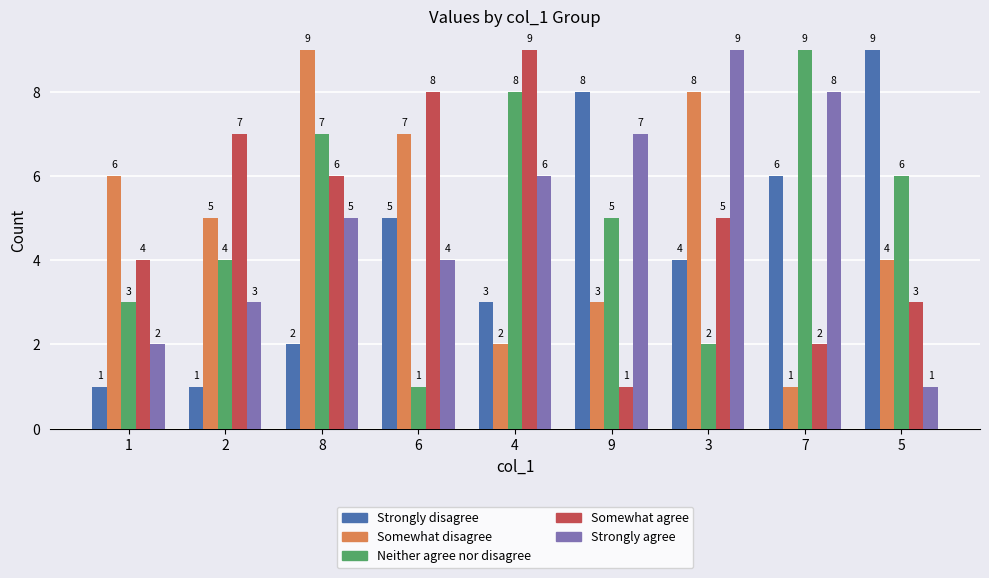

What is the spread (max minus min) of values at 7?

8